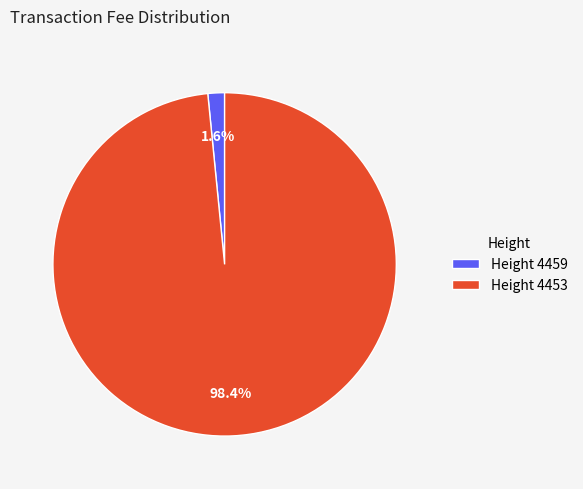

Which slice is the largest?

Height 4453